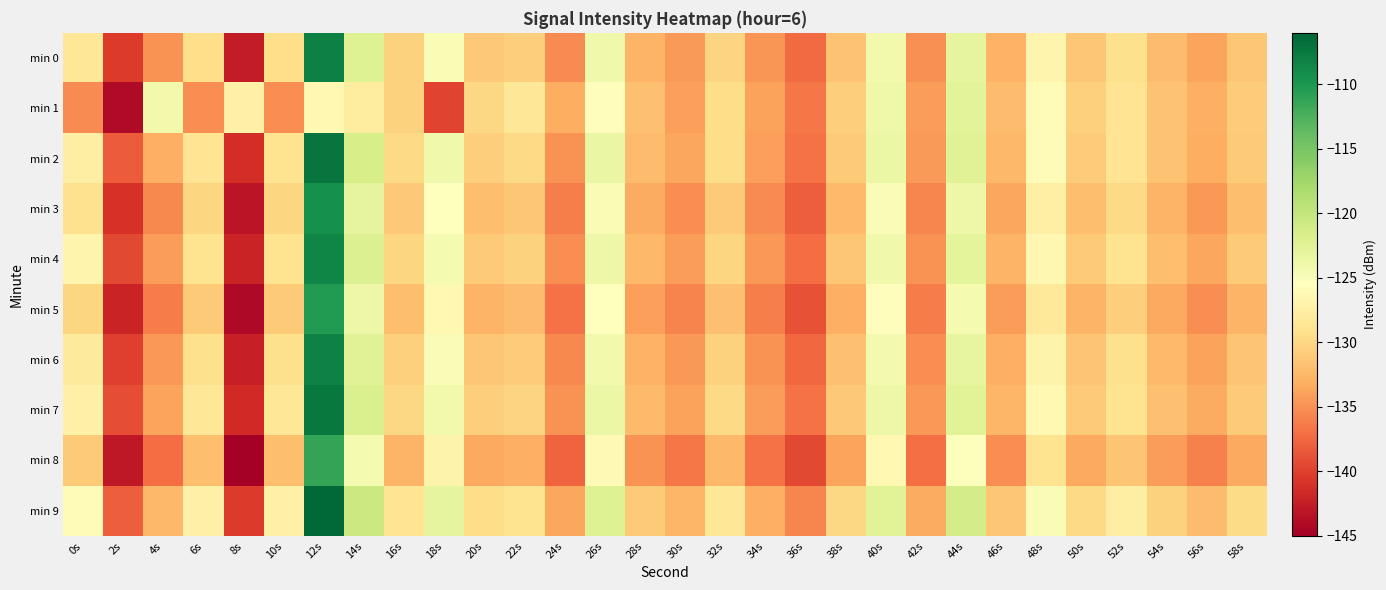

Reading right to left, list all the values displayed in this chart.

min 0: 58s=-131.3	56s=-133.8	54s=-132.1	52s=-129.2	50s=-131.3	48s=-126.7	46s=-132.9	44s=-123.0	42s=-135.0	40s=-124.2	38s=-131.6	36s=-137.3	34s=-134.7	32s=-130.3	30s=-134.4	28s=-132.7	26s=-124.1	24s=-135.4	22s=-130.7	20s=-131.2	18s=-124.8	16s=-130.5	14s=-122.3	12s=-108.0	10s=-129.4	8s=-142.6	6s=-129.4	4s=-134.9	2s=-140.3	0s=-128.4
min 1: 58s=-130.9	56s=-133.1	54s=-131.7	52s=-128.8	50s=-130.6	48s=-125.9	46s=-132.1	44s=-122.7	42s=-134.2	40s=-123.9	38s=-130.8	36s=-136.5	34s=-133.9	32s=-129.6	30s=-134.1	28s=-131.8	26s=-125.7	24s=-133.2	22s=-128.5	20s=-130.0	18s=-139.7	16s=-130.4	14s=-127.8	12s=-126.3	10s=-135.2	8s=-127.2	6s=-135.2	4s=-124.3	2s=-143.9	0s=-135.3
min 2: 58s=-131.0	56s=-133.2	54s=-131.6	52s=-128.7	50s=-130.9	48s=-126.1	46s=-132.5	44s=-122.4	42s=-134.4	40s=-123.6	38s=-131.0	36s=-136.8	34s=-134.1	32s=-129.5	30s=-133.7	28s=-132.1	26s=-123.4	24s=-134.8	22s=-129.9	20s=-130.7	18s=-124.1	16s=-129.8	14s=-121.5	12s=-107.2	10s=-128.9	8s=-141.3	6s=-128.7	4s=-133.1	2s=-138.2	0s=-127.5
min 3: 58s=-132.0	56s=-134.5	54s=-132.8	52s=-129.9	50s=-132.0	48s=-127.4	46s=-133.6	44s=-123.7	42s=-135.6	40s=-124.9	38s=-132.3	36s=-138.0	34s=-135.4	32s=-131.0	30s=-135.1	28s=-133.4	26s=-124.8	24s=-136.1	22s=-131.4	20s=-131.9	18s=-125.5	16s=-131.2	14s=-123.0	12s=-109.5	10s=-130.1	8s=-143.3	6s=-130.2	4s=-135.5	2s=-141.0	0s=-129.1
min 4: 58s=-131.1	56s=-133.6	54s=-131.9	52s=-129.0	50s=-131.1	48s=-126.5	46s=-132.7	44s=-122.8	42s=-134.8	40s=-124.0	38s=-131.4	36s=-137.1	34s=-134.5	32s=-130.1	30s=-134.2	28s=-132.5	26s=-123.8	24s=-135.2	22s=-130.5	20s=-131.0	18s=-124.5	16s=-130.2	14s=-122.0	12s=-108.5	10s=-129.0	8s=-142.0	6s=-129.0	4s=-134.2	2s=-139.5	0s=-126.8
min 5: 58s=-132.7	56s=-135.2	54s=-133.5	52s=-130.7	50s=-132.7	48s=-128.1	46s=-134.3	44s=-124.5	42s=-136.3	40s=-125.7	38s=-133.0	36s=-138.8	34s=-136.1	32s=-131.8	30s=-135.8	28s=-134.1	26s=-125.5	24s=-136.9	22s=-132.2	20s=-132.7	18s=-126.3	16s=-132.0	14s=-123.8	12s=-110.3	10s=-131.1	8s=-144.2	6s=-131.1	4s=-136.3	2s=-142.1	0s=-130.2
min 6: 58s=-131.5	56s=-134.0	54s=-132.3	52s=-129.3	50s=-131.5	48s=-126.9	46s=-133.1	44s=-123.2	42s=-135.1	40s=-124.3	38s=-131.8	36s=-137.4	34s=-134.9	32s=-130.4	30s=-134.5	28s=-132.9	26s=-124.2	24s=-135.5	22s=-130.9	20s=-131.3	18s=-124.9	16s=-130.6	14s=-122.4	12s=-108.2	10s=-129.2	8s=-142.3	6s=-129.2	4s=-134.5	2s=-140.0	0s=-128.0
min 7: 58s=-131.0	56s=-133.4	54s=-131.8	52s=-128.9	50s=-131.0	48s=-126.3	46s=-132.6	44s=-122.6	42s=-134.6	40s=-123.7	38s=-131.2	36s=-136.9	34s=-134.3	32s=-129.8	30s=-133.9	28s=-132.3	26s=-123.6	24s=-134.9	22s=-130.3	20s=-130.8	18s=-124.2	16s=-130.0	14s=-121.8	12s=-107.5	10s=-128.5	8s=-141.6	6s=-128.5	4s=-133.8	2s=-139.2	0s=-127.2
min 8: 58s=-133.5	56s=-136.0	54s=-134.3	52s=-131.5	50s=-133.5	48s=-128.9	46s=-135.1	44s=-125.2	42s=-137.0	40s=-126.4	38s=-133.8	36s=-139.5	34s=-136.8	32s=-132.5	30s=-136.6	28s=-134.9	26s=-126.2	24s=-137.7	22s=-133.0	20s=-133.5	18s=-127.0	16s=-132.8	14s=-124.5	12s=-111.2	10s=-132.0	8s=-145.0	6s=-132.0	4s=-137.2	2s=-143.0	0s=-131.0
min 9: 58s=-129.7	56s=-132.1	54s=-130.5	52s=-127.6	50s=-129.8	48s=-125.0	46s=-131.3	44s=-121.3	42s=-133.3	40s=-122.5	38s=-130.0	36s=-135.6	34s=-133.0	32s=-128.5	30s=-132.6	28s=-131.0	26s=-122.3	24s=-133.6	22s=-129.0	20s=-129.5	18s=-123.0	16s=-128.7	14s=-120.5	12s=-106.3	10s=-127.2	8s=-140.4	6s=-127.2	4s=-132.5	2s=-138.0	0s=-125.9